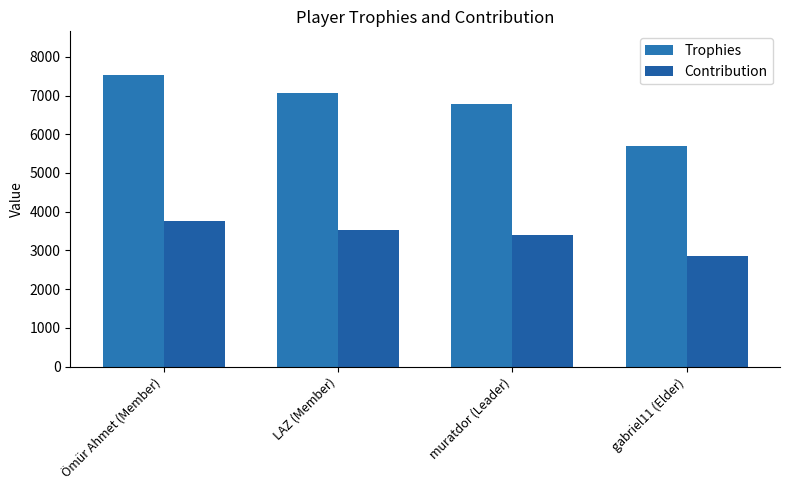

Rank the series by their maximum value, from lowest to highest.

Contribution, Trophies